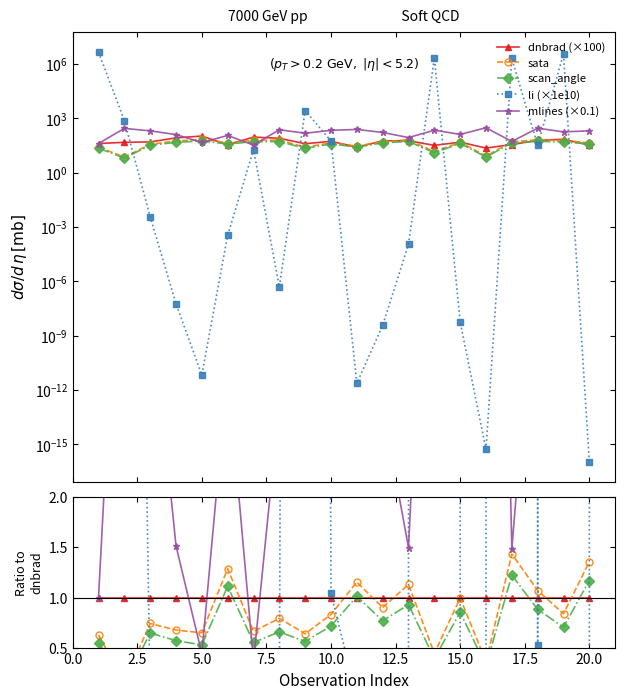

Which series ends up on top after the final intersection of mlines (×0.1) and scan_angle?

mlines (×0.1)